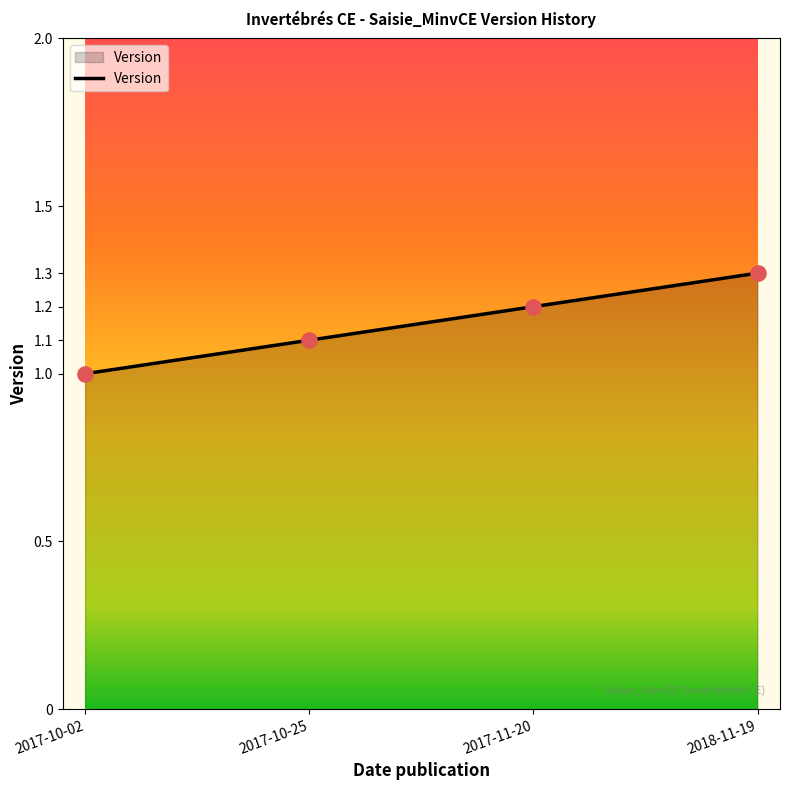

Approximately how many times larger is the value at 2017-10-02 compared to 2017-10-25?

0.9